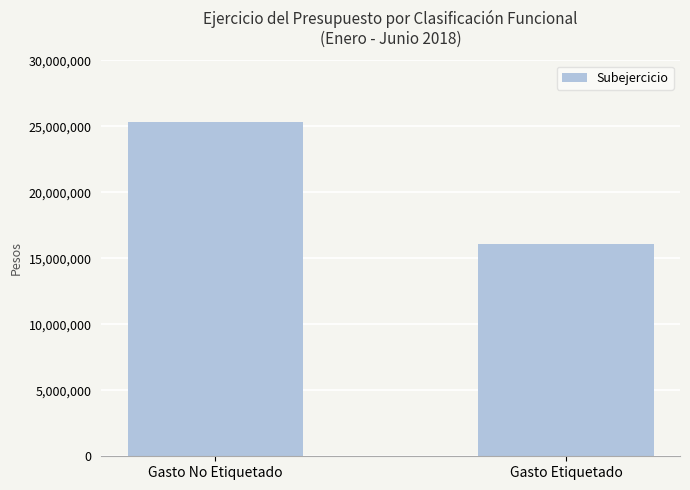

Reading left to right, extract all data points from this chart.

25301695	16084985